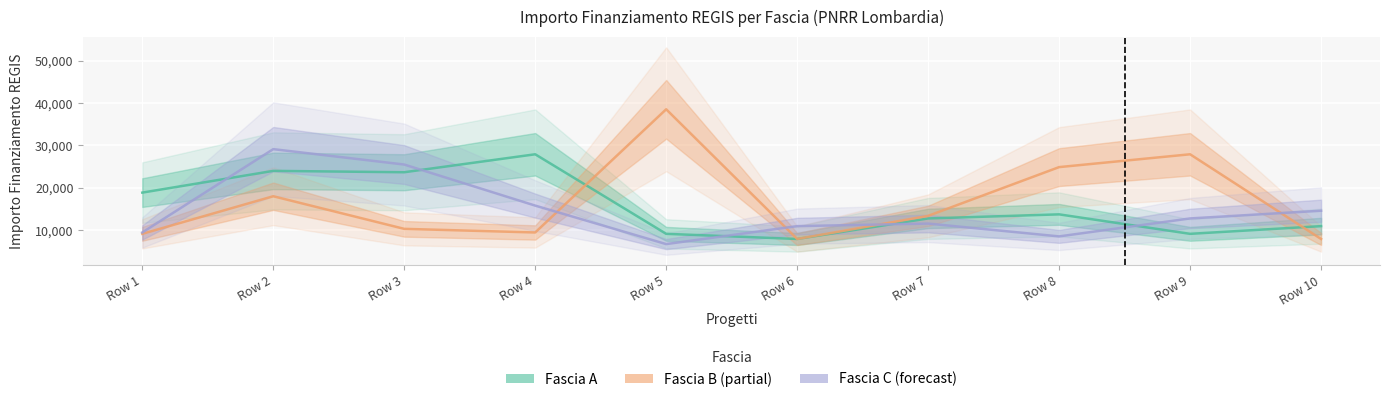

At which label is Fascia B closest to 23228?

Row 8